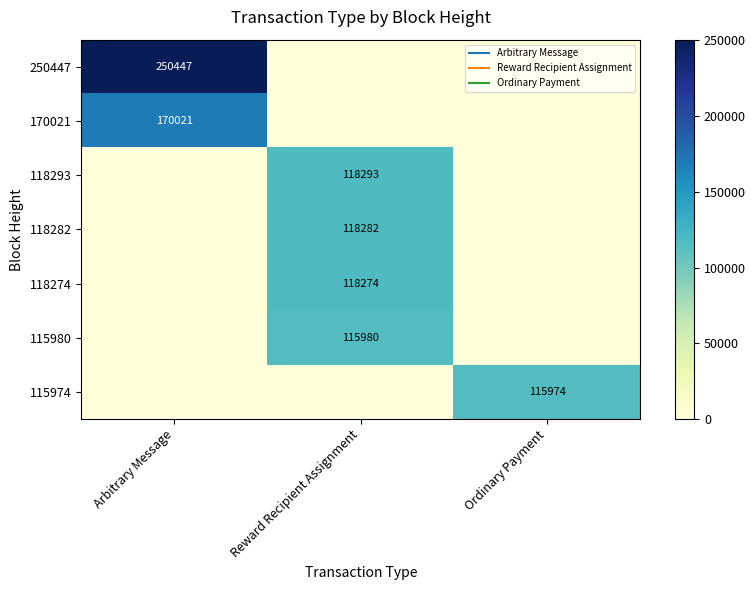

At which label is 115980 closest to 57990?

Arbitrary Message